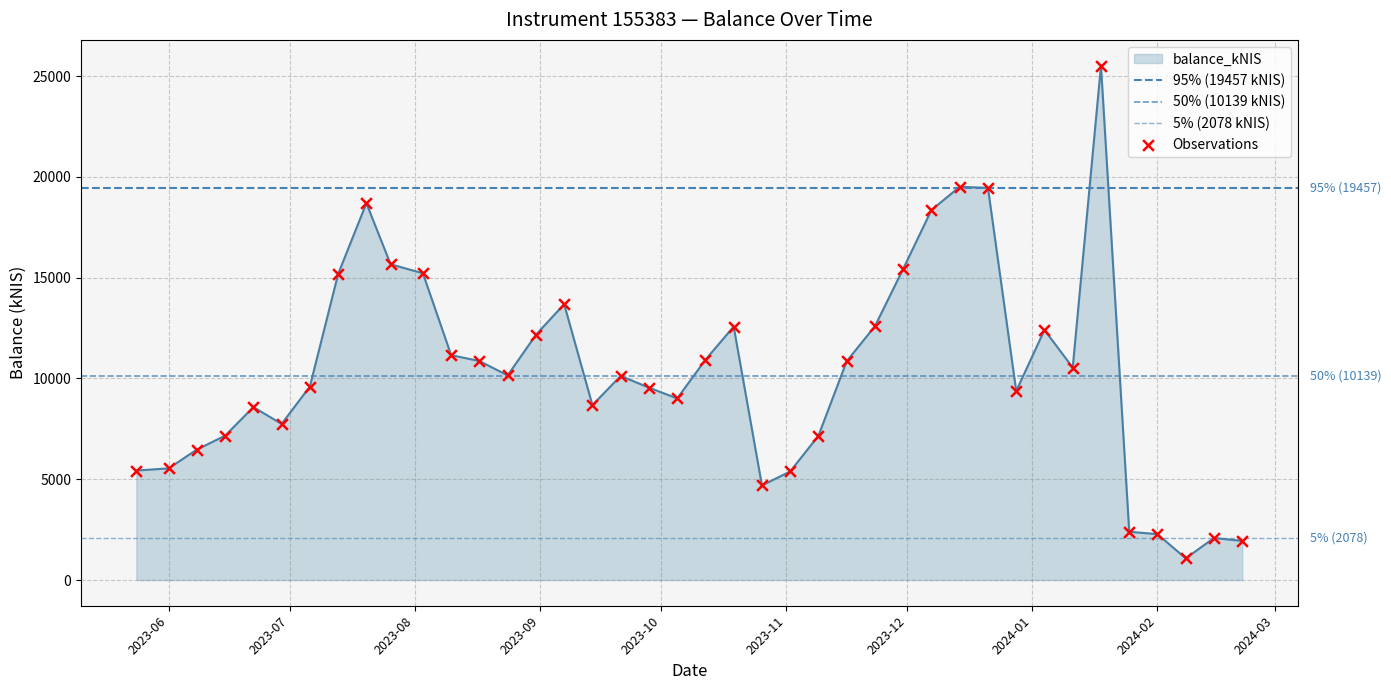

What is the change in value from 2023-06-01 to 2023-08-10?

+5618.2